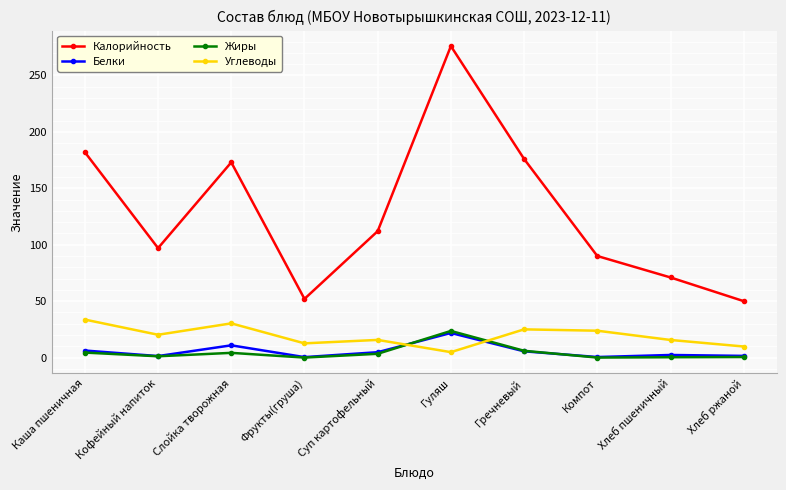

What is the label of the 9th point from the left?

Хлеб пшеничный